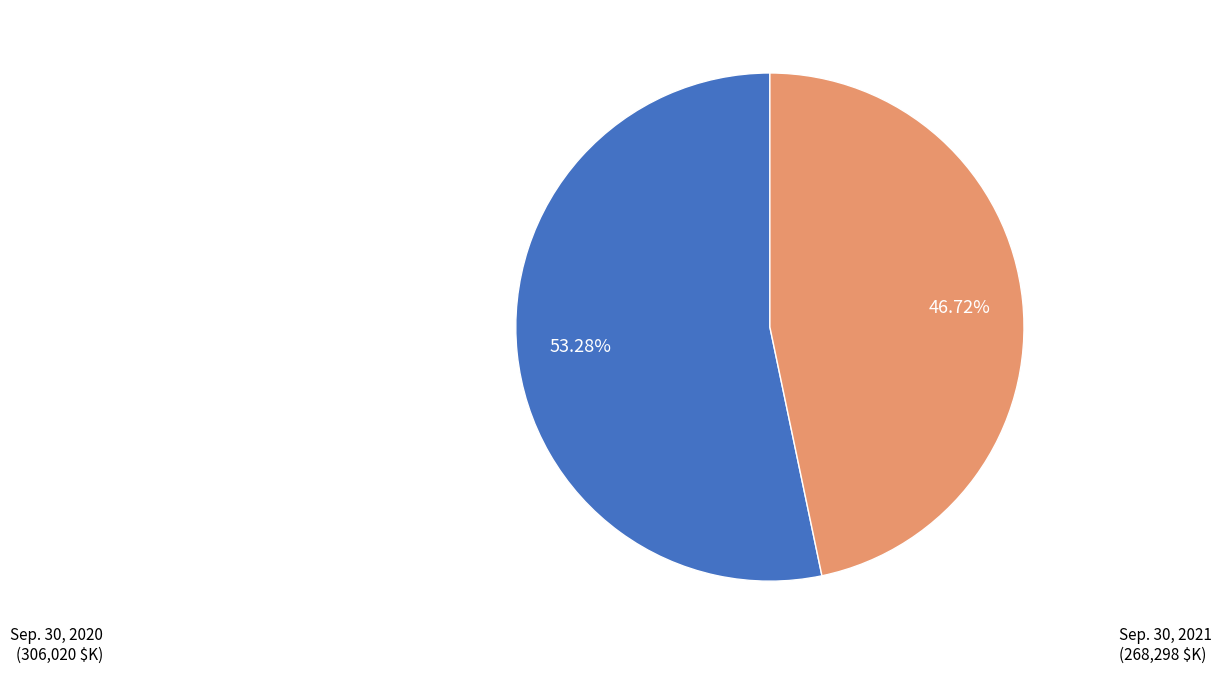

Is there any slice that represents more than half of the pie?

Yes